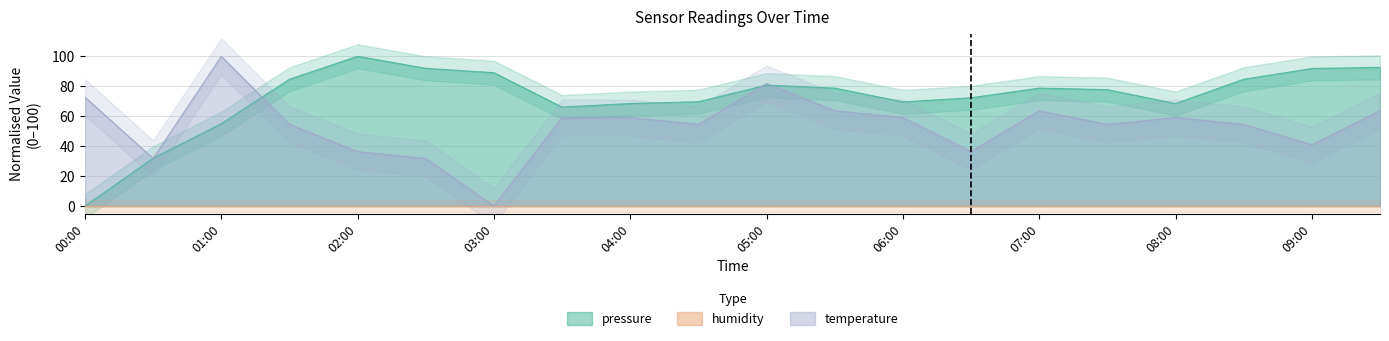

List the series in order of their peak value, highest first.

pressure, temperature